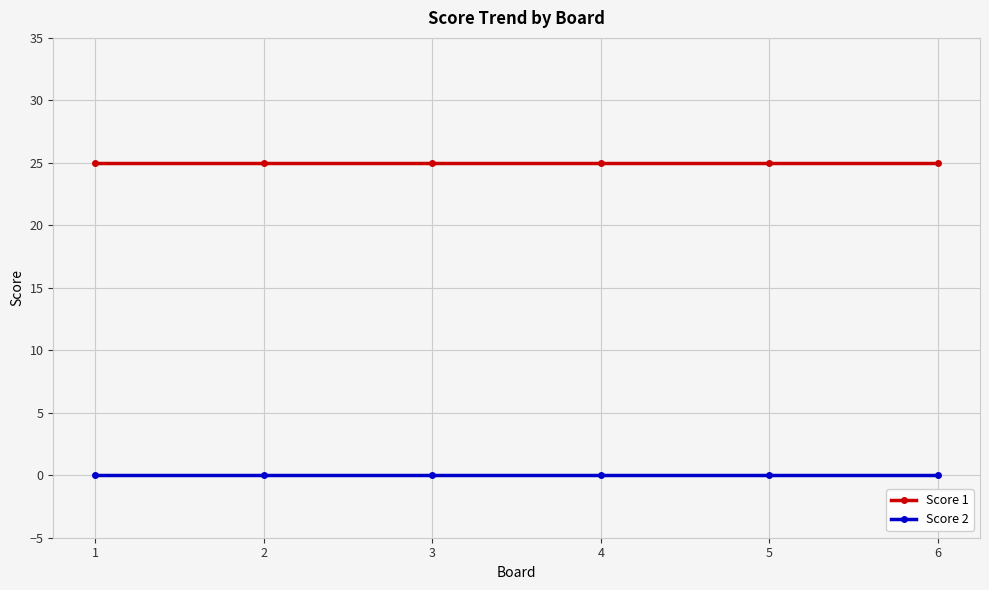

Which series has the largest total across all categories?

Score 1